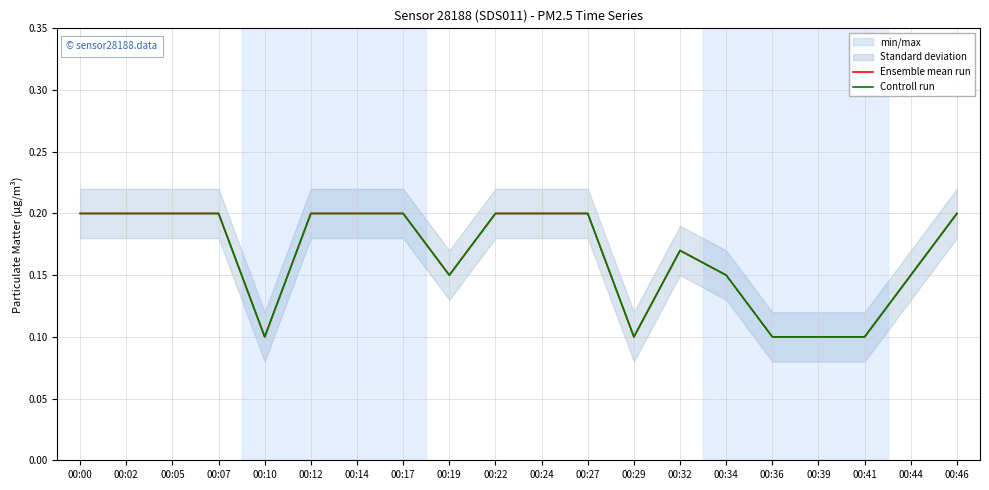

What is the difference between the maximum and minimum values in the Ensemble mean run series?

0.1